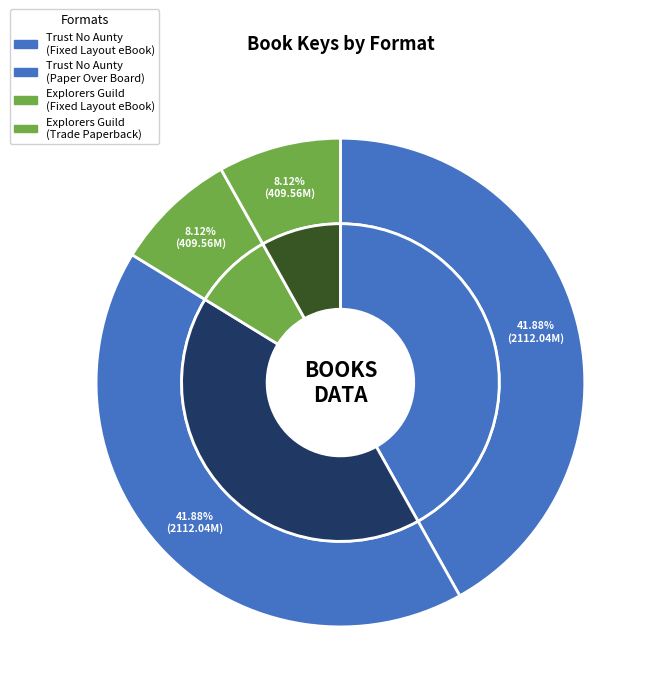

Does any single category account for the majority?

No